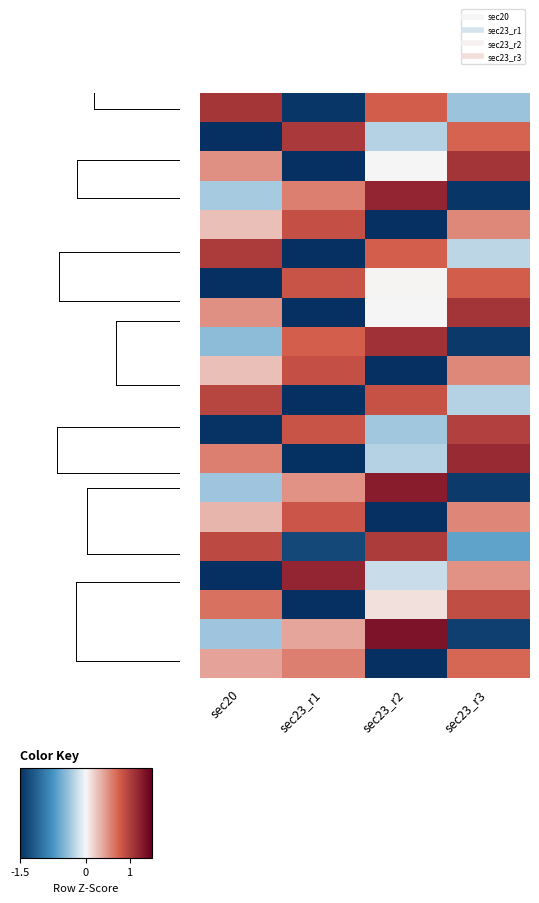

At which category is the sum across all series the highest?

sec23_r3